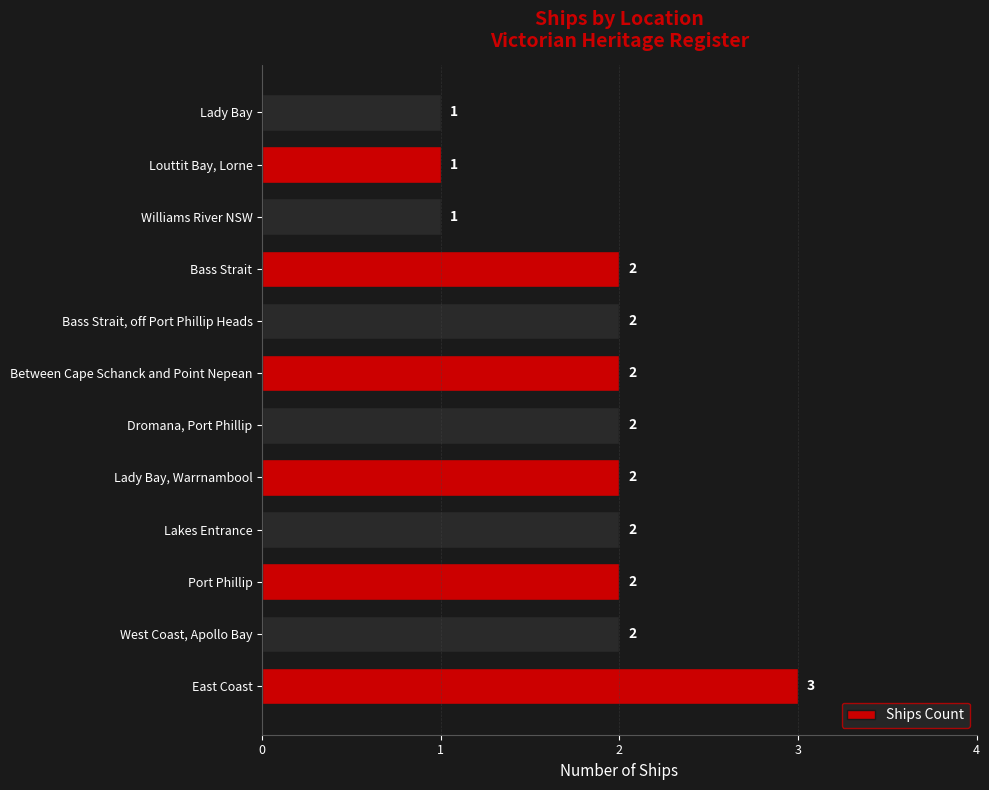

What is the greatest value displayed?

3